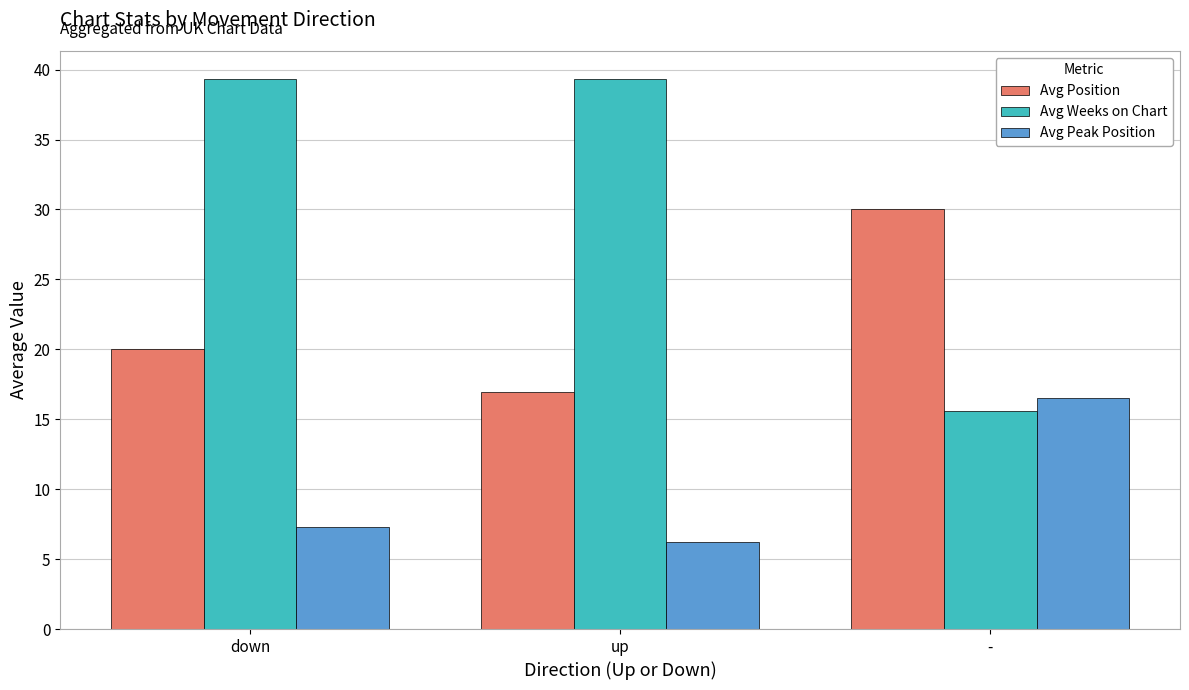

List the labels in order of Avg Peak Position value, largest first.

-, down, up